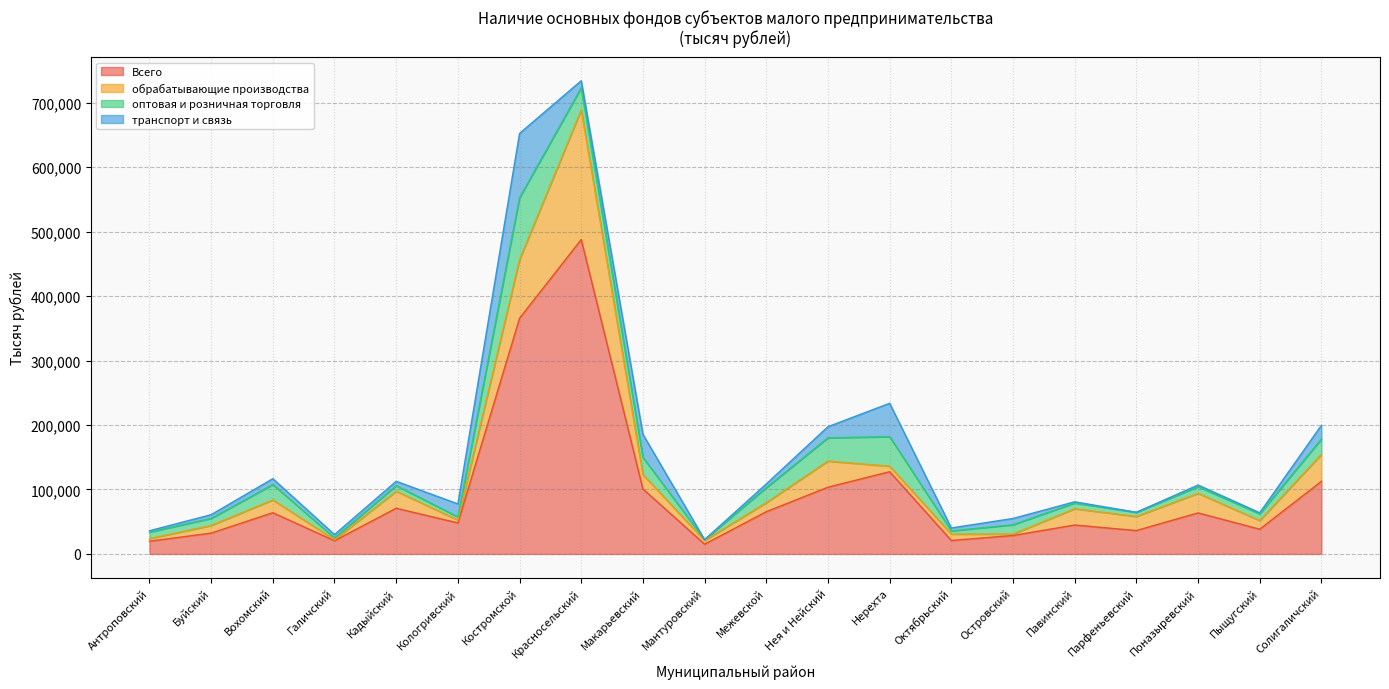

Which series ends up on top after the final intersection of обрабатывающие производства and транспорт и связь?

обрабатывающие производства